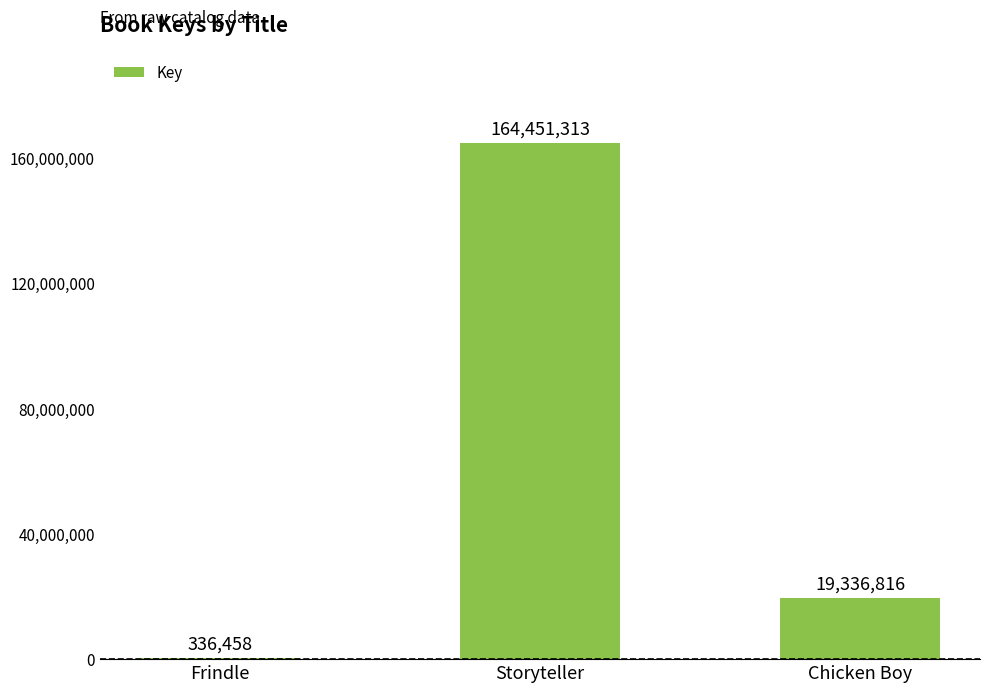

Are the bars horizontal?

No